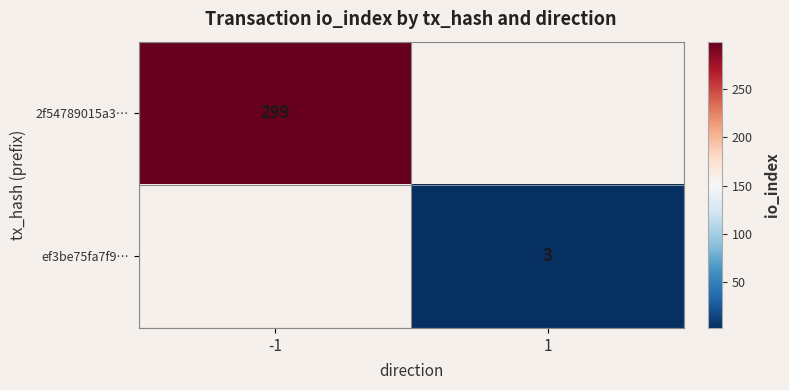

The 2f54789015a3… series shows 449 at -1. True or false?

False